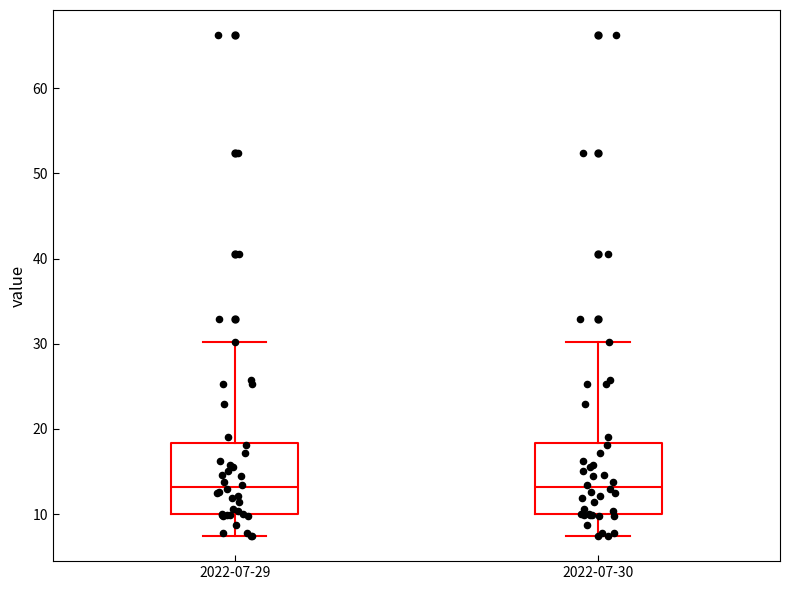

Where is the lower edge of the box for 2022-07-30 on the y-axis? The values are not printed on the chart, so give them approximately, as read against the axis.

10